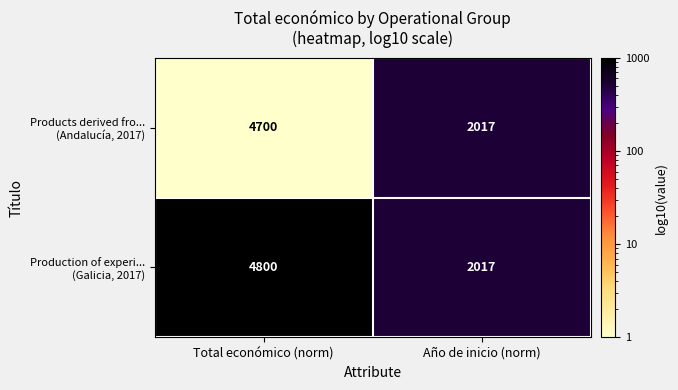

How many categories are shown in the chart?

2